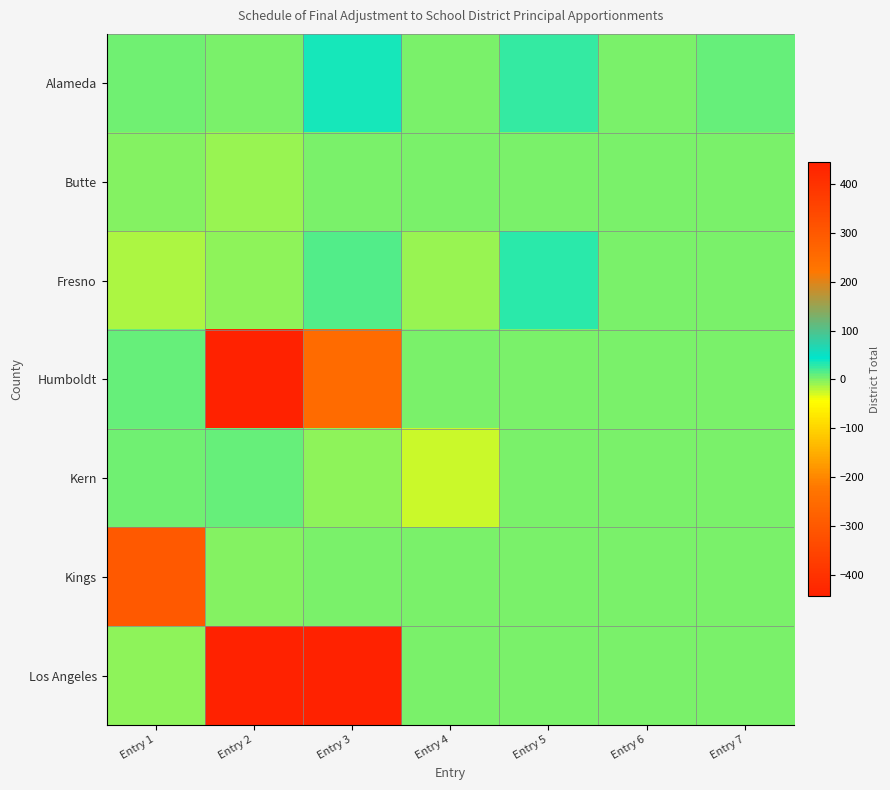

What is the difference between the highest and lowest values at Entry 6?

3